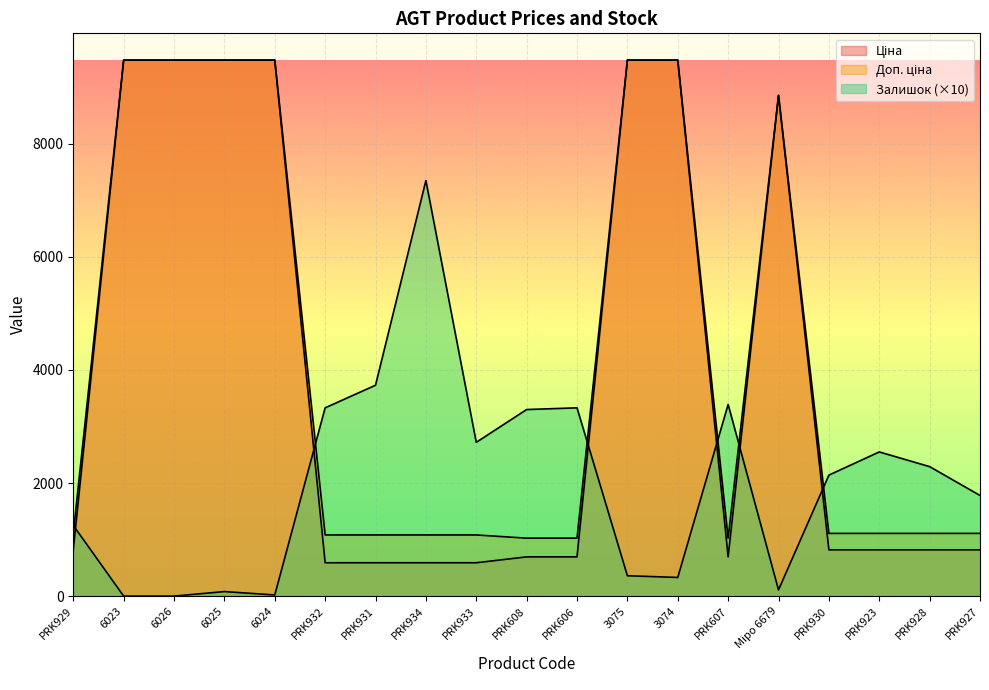

Reading right to left, list all the values displayed in this chart.

Ціна: 818.5	818.5	818.5	818.5	8856.7	693.7	9480.1	9480.1	693.7	693.7	589.9	589.9	589.9	589.9	9480.1	9480.1	9480.1	9480.1	818.5
Доп. ціна: 1109.2	1109.2	1109.2	1109.2	8856.7	1024.6	9480.1	9480.1	1024.6	1024.6	1081.7	1081.7	1081.7	1081.7	9480.1	9480.1	9480.1	9480.1	1109.2
Залишок: 1780.0	2290.0	2550.0	2140.0	110.0	3390.0	330.0	360.0	3330.0	3300.0	2720.0	7350.0	3730.0	3330.0	20.0	80.0	0.0	0.0	1250.0